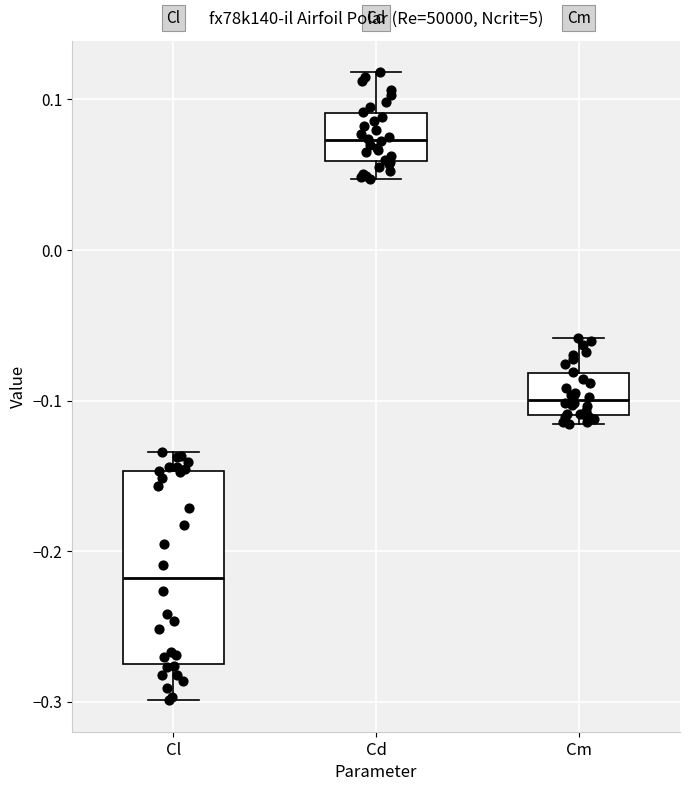

Reading left to right, transcribe this box plot: for each box, give where its median line is, the range the box spans, and where its two whiskers end, as read against the y-axis. The values are not printed on the chart, so give them approximately, as read against the axis.

Cl: median -0.22, box -0.27 to -0.15, whiskers -0.30 to -0.13
Cd: median 0.07, box 0.06 to 0.09, whiskers 0.05 to 0.12
Cm: median -0.10, box -0.11 to -0.08, whiskers -0.12 to -0.06